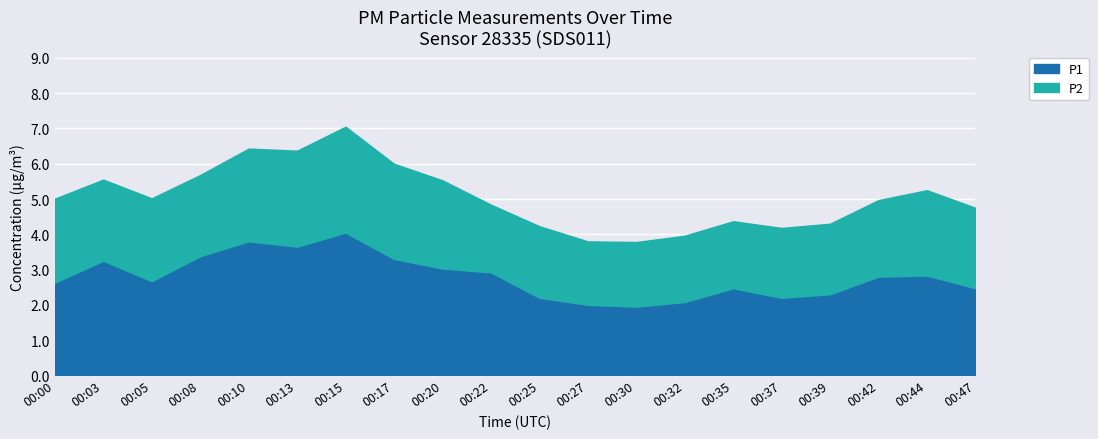

Reading left to right, transcribe all the data shown in this chart.

P1: 00:00=2.6	00:03=3.2	00:05=2.7	00:08=3.4	00:10=3.8	00:13=3.6	00:15=4.0	00:17=3.3	00:20=3.0	00:22=2.9	00:25=2.2	00:27=2.0	00:30=1.9	00:32=2.1	00:35=2.5	00:37=2.2	00:39=2.3	00:42=2.8	00:44=2.8	00:47=2.5
P2: 00:00=2.4	00:03=2.3	00:05=2.4	00:08=2.3	00:10=2.6	00:13=2.7	00:15=3.0	00:17=2.7	00:20=2.5	00:22=1.9	00:25=2.0	00:27=1.8	00:30=1.8	00:32=1.9	00:35=1.9	00:37=2.0	00:39=2.0	00:42=2.2	00:44=2.4	00:47=2.3